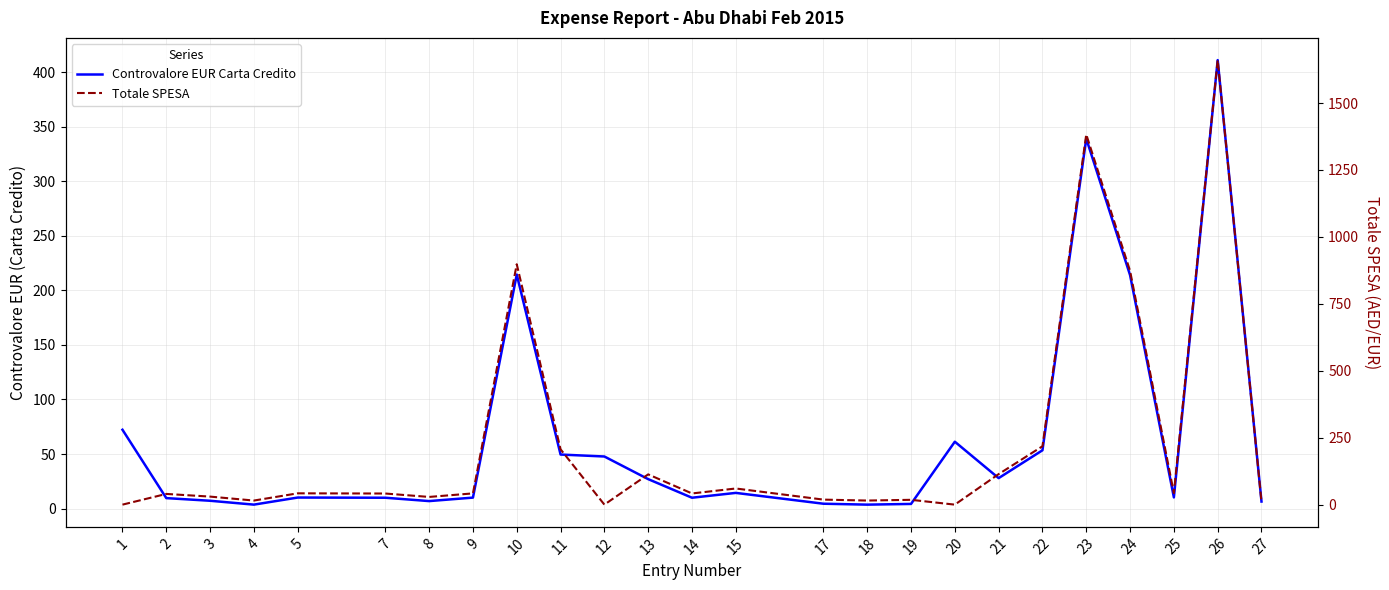

The value of Totale SPESA at 15 is 36.5. True or false?

False